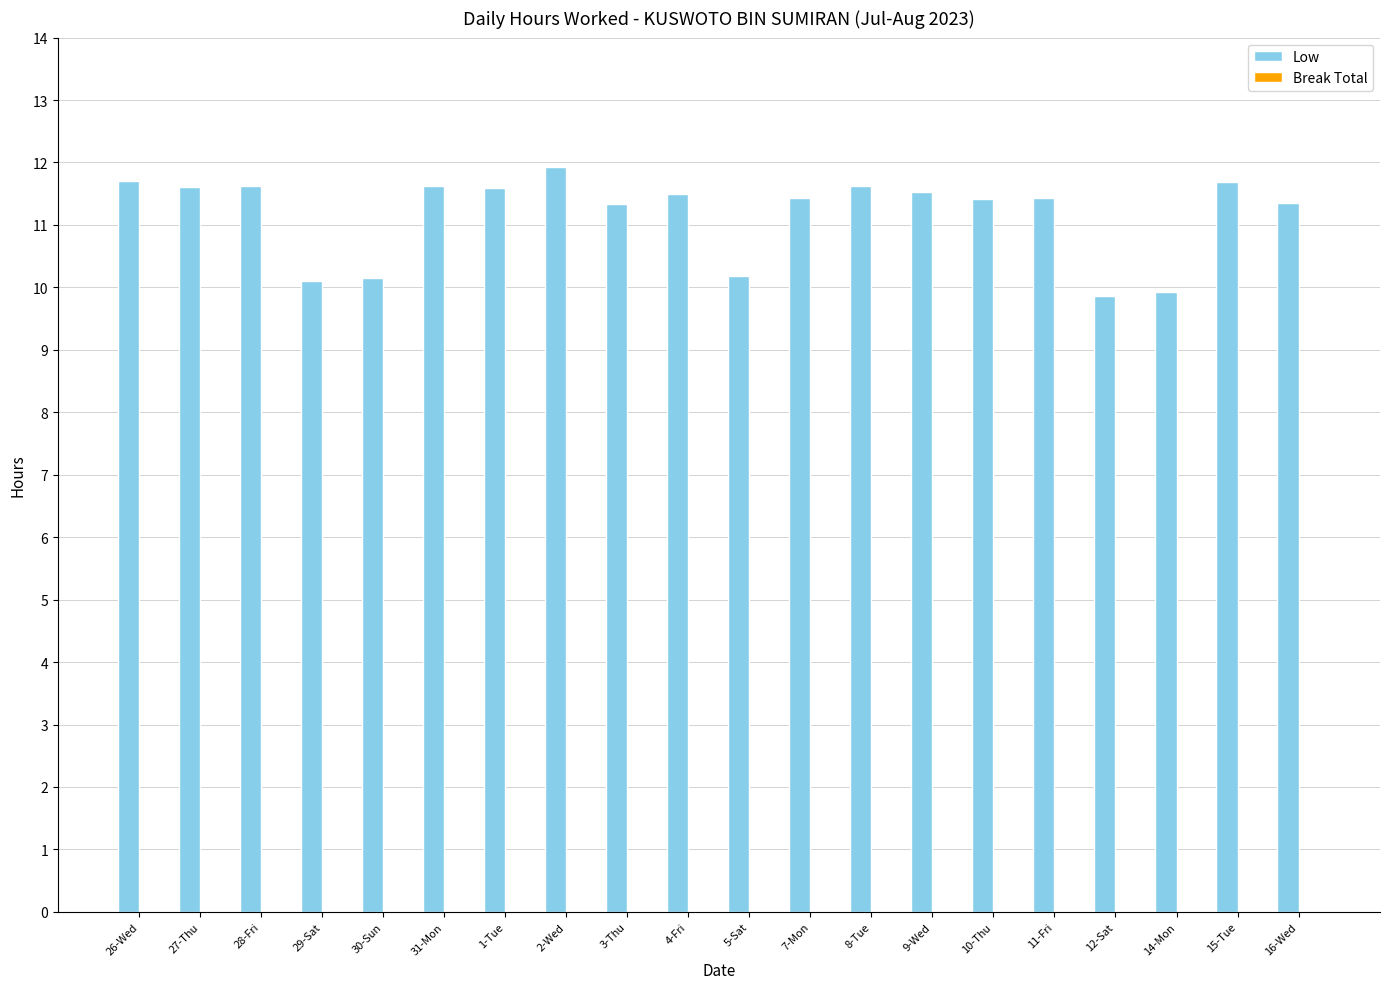

What is the greatest value displayed?

11.9